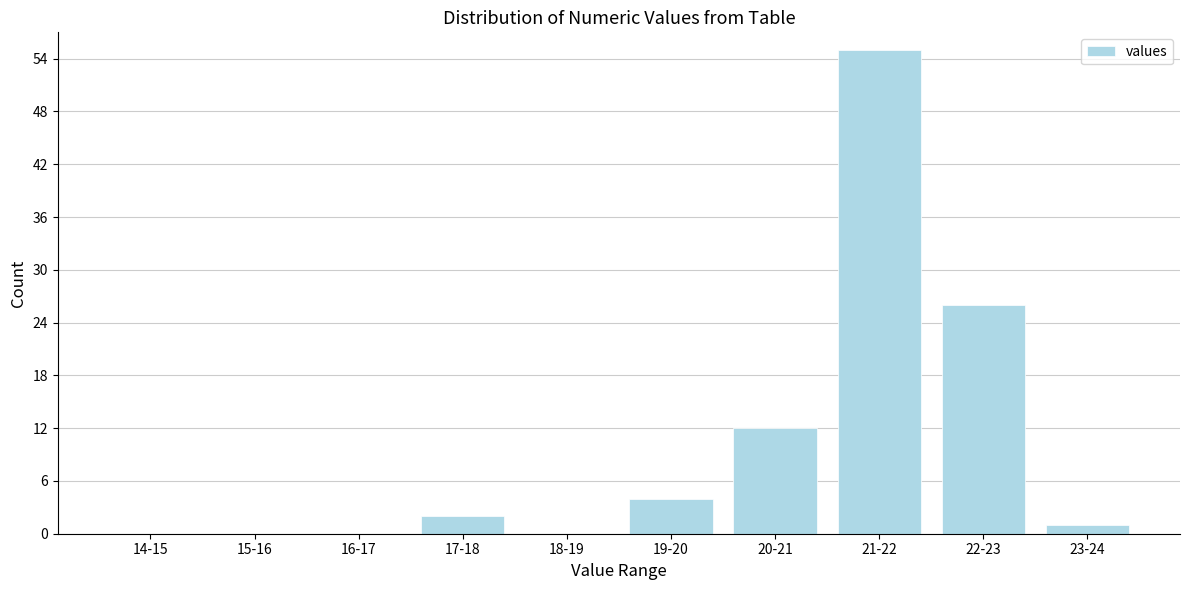

Reading left to right, extract all data points from this chart.

14-15=0	15-16=0	16-17=0	17-18=2	18-19=0	19-20=4	20-21=12	21-22=55	22-23=26	23-24=1